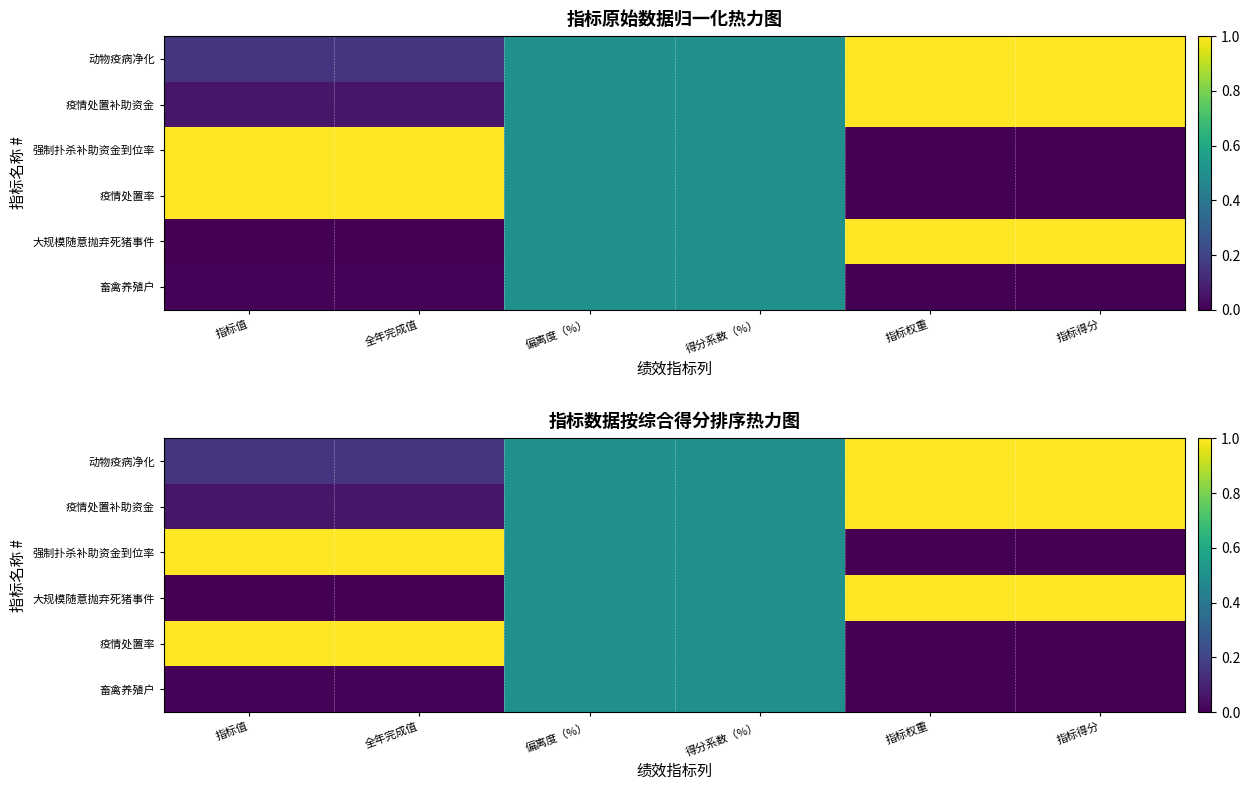

Count the number of categories in the chart.

6